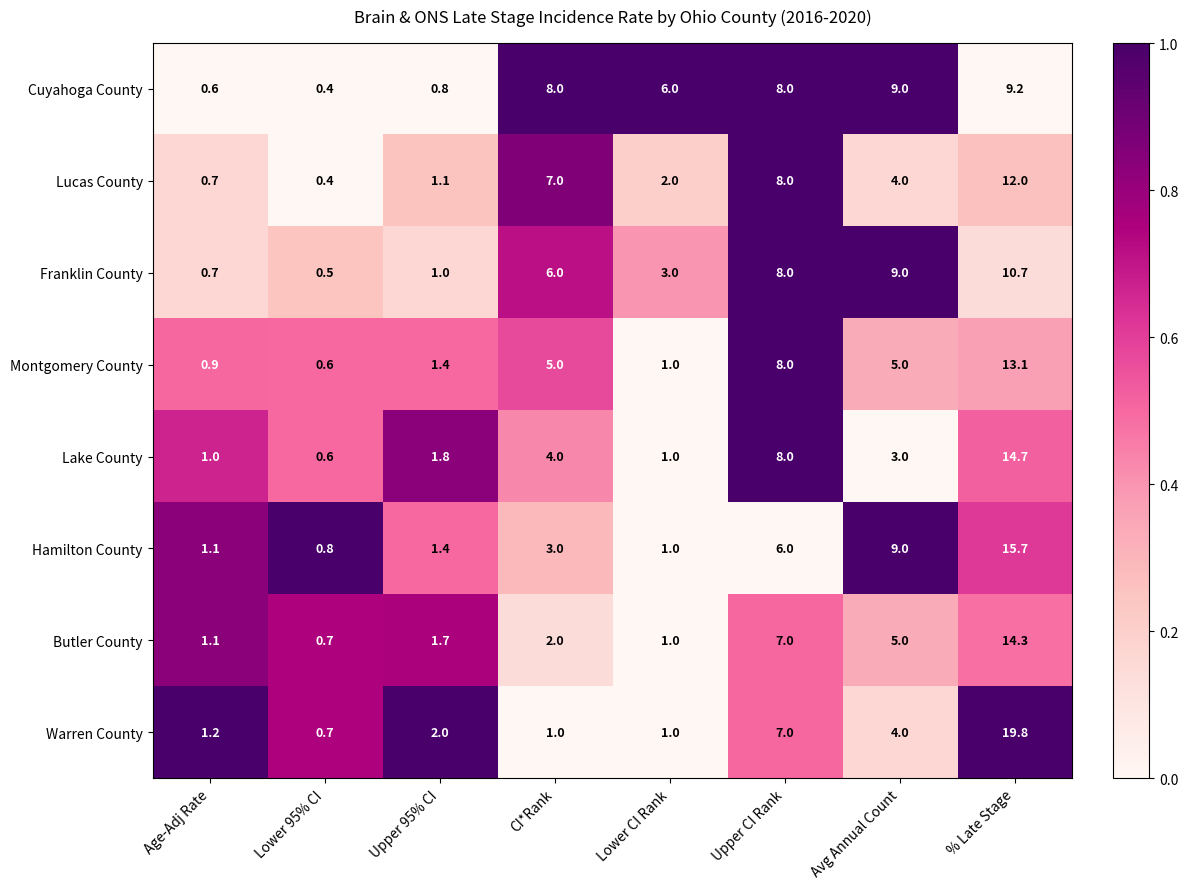

Rank the series by their maximum value, from highest to lowest.

Warren County, Hamilton County, Lake County, Butler County, Montgomery County, Lucas County, Franklin County, Cuyahoga County